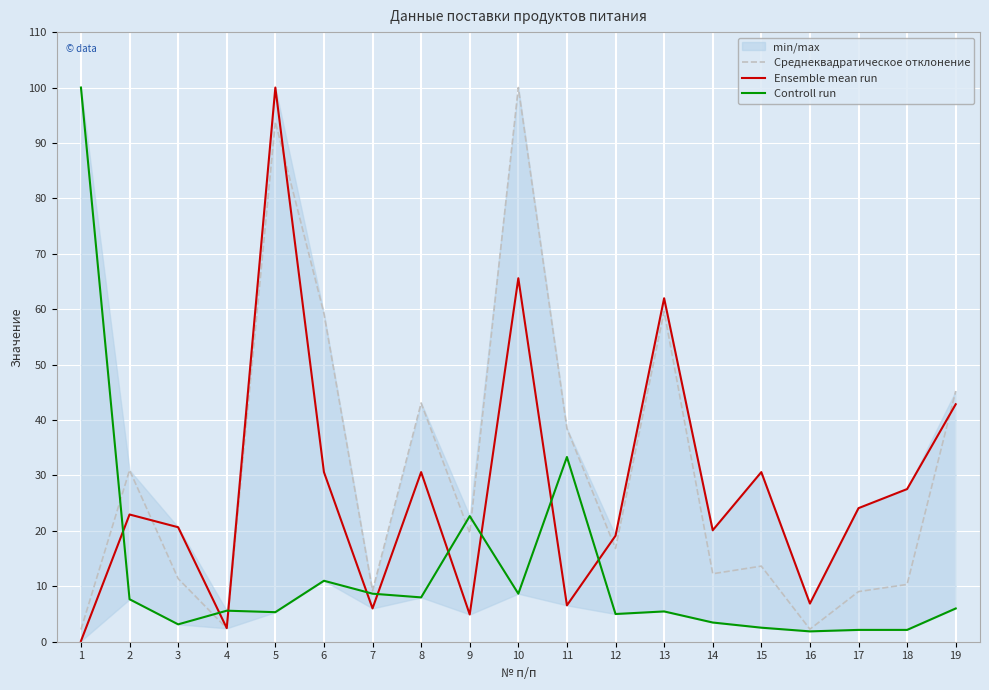

At which category does Controll run reach its first local peak?

4